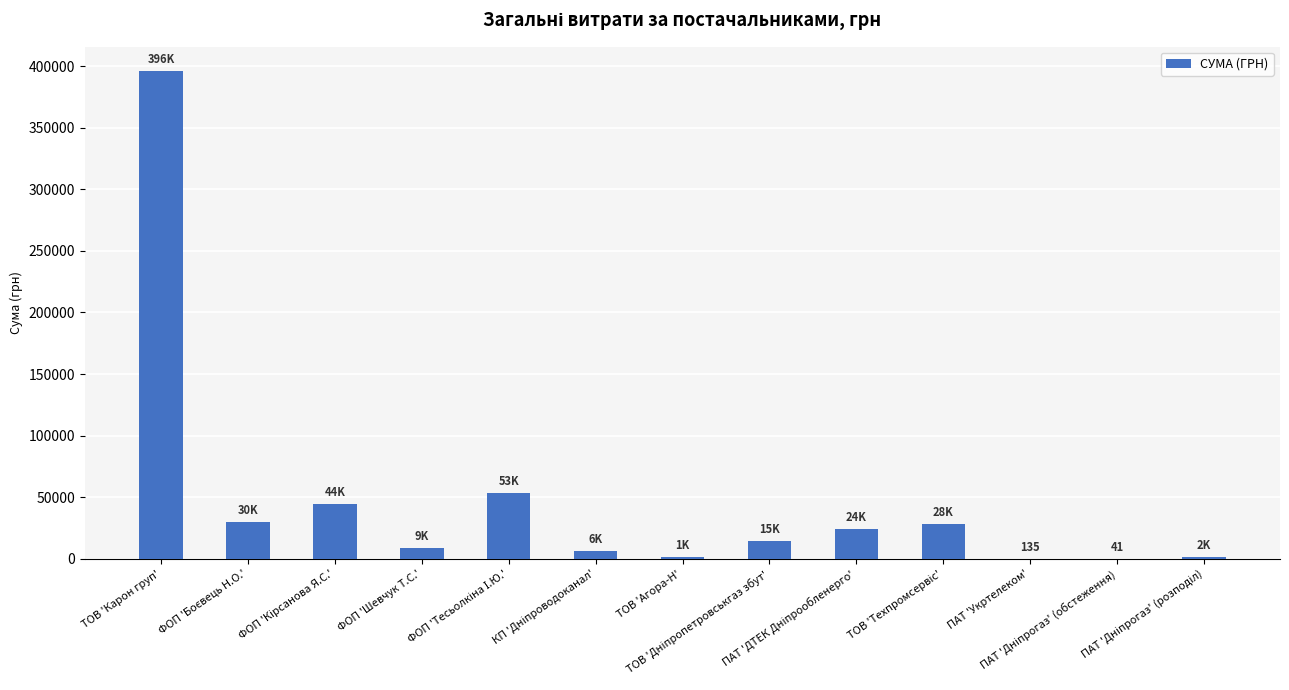

What is the maximum value shown in the chart?

395877.6